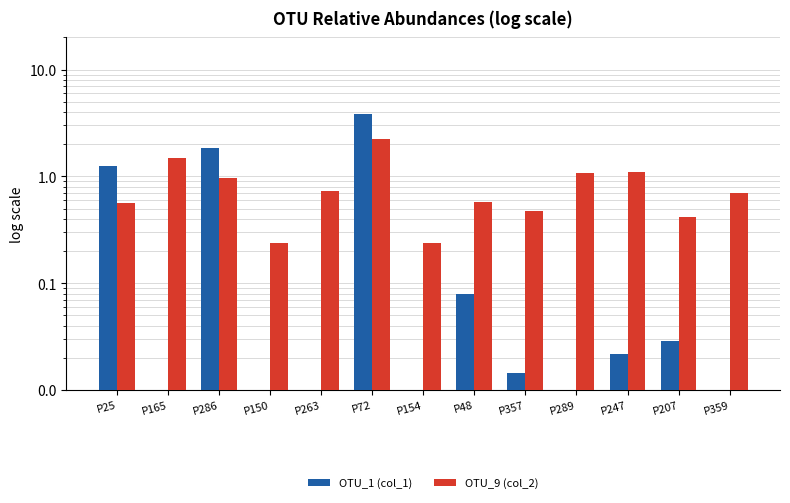

What is the label of the 11th bar from the right?

P286